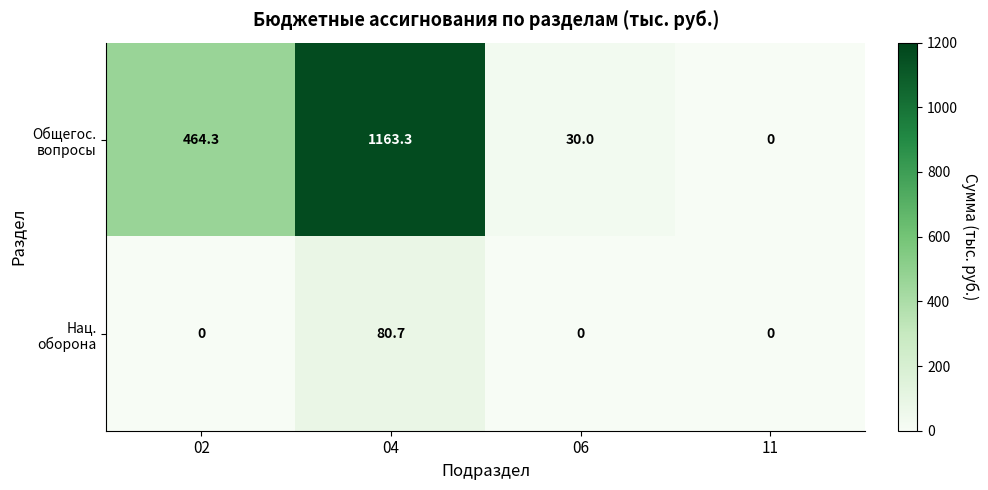

What is the difference between the highest and lowest values at 04?

1082.6